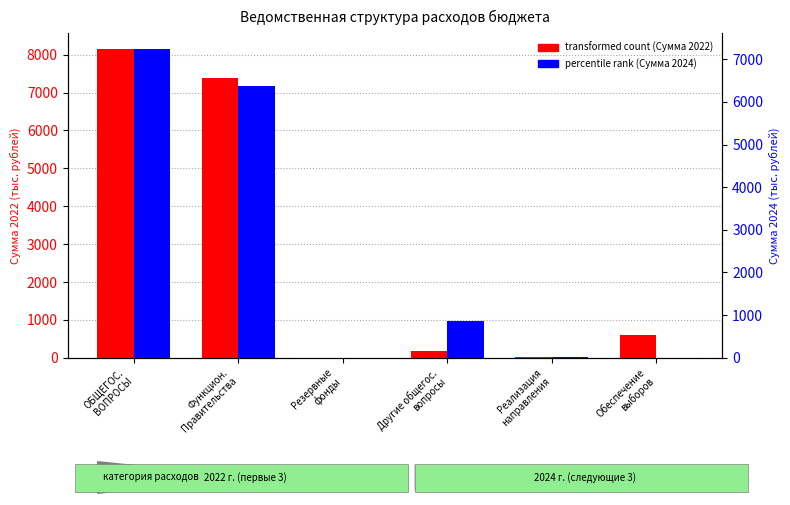

Which has a higher value, Другие общегос.
вопросы or Функцион.
Правительства?

Функцион.
Правительства